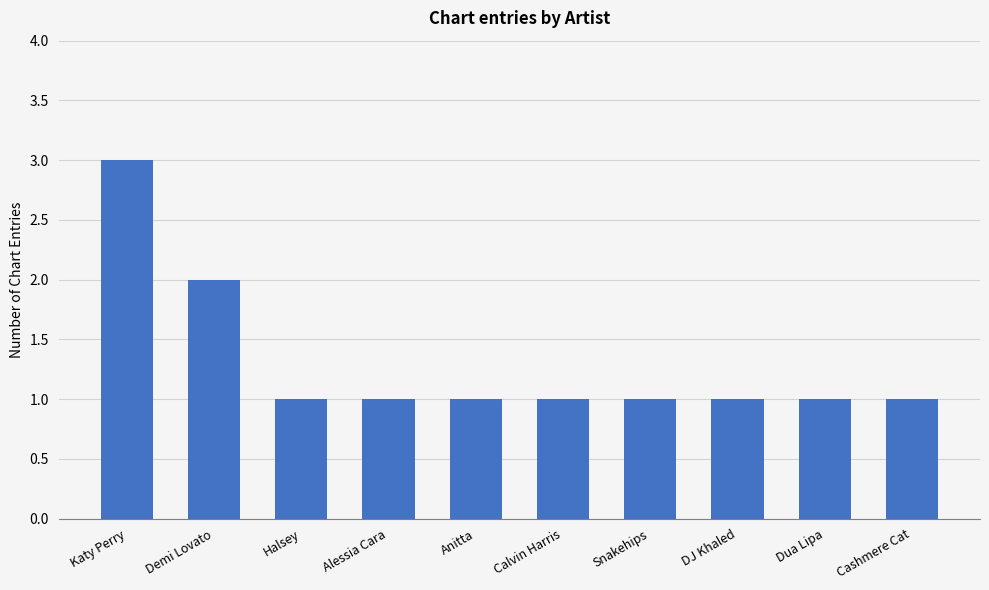

What is the value of the 5th bar from the left?

1